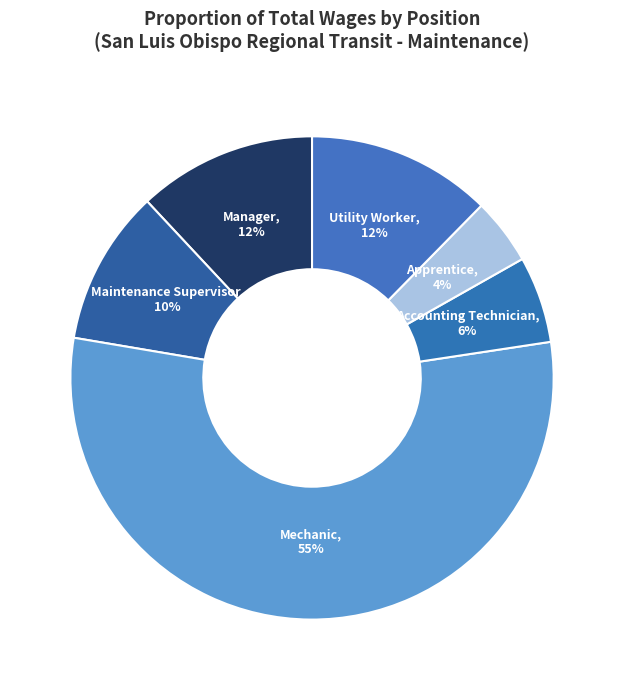

To the nearest percent, what is the average slice percentage?

17%